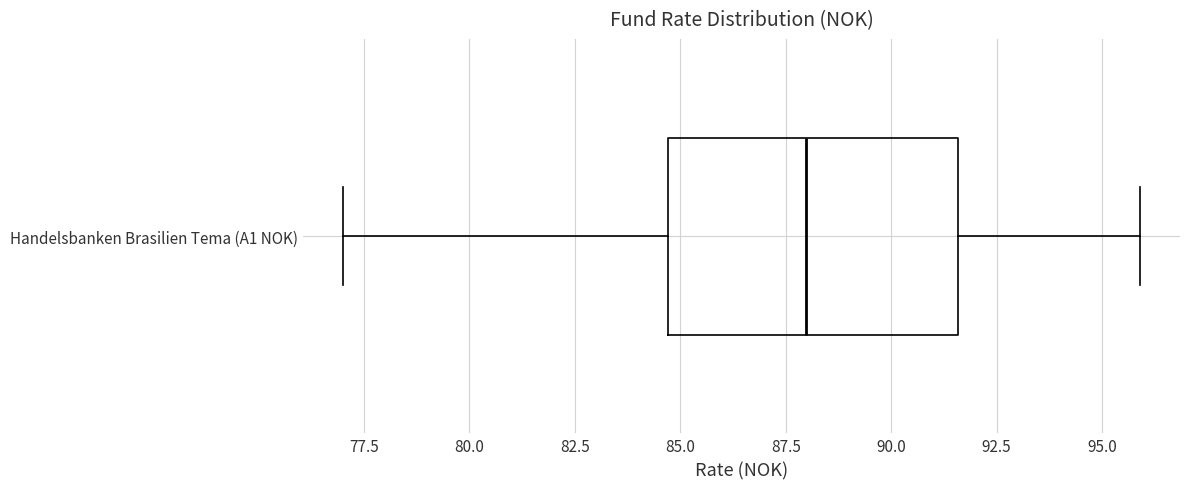

Read this box plot against the x-axis: the position of the median line, the range covered by the box, and the ends of both whiskers. The values are not printed on the chart, so give them approximately, as read against the axis.

median 88.0, box 84.5 to 91.5, whiskers 77.0 to 96.0